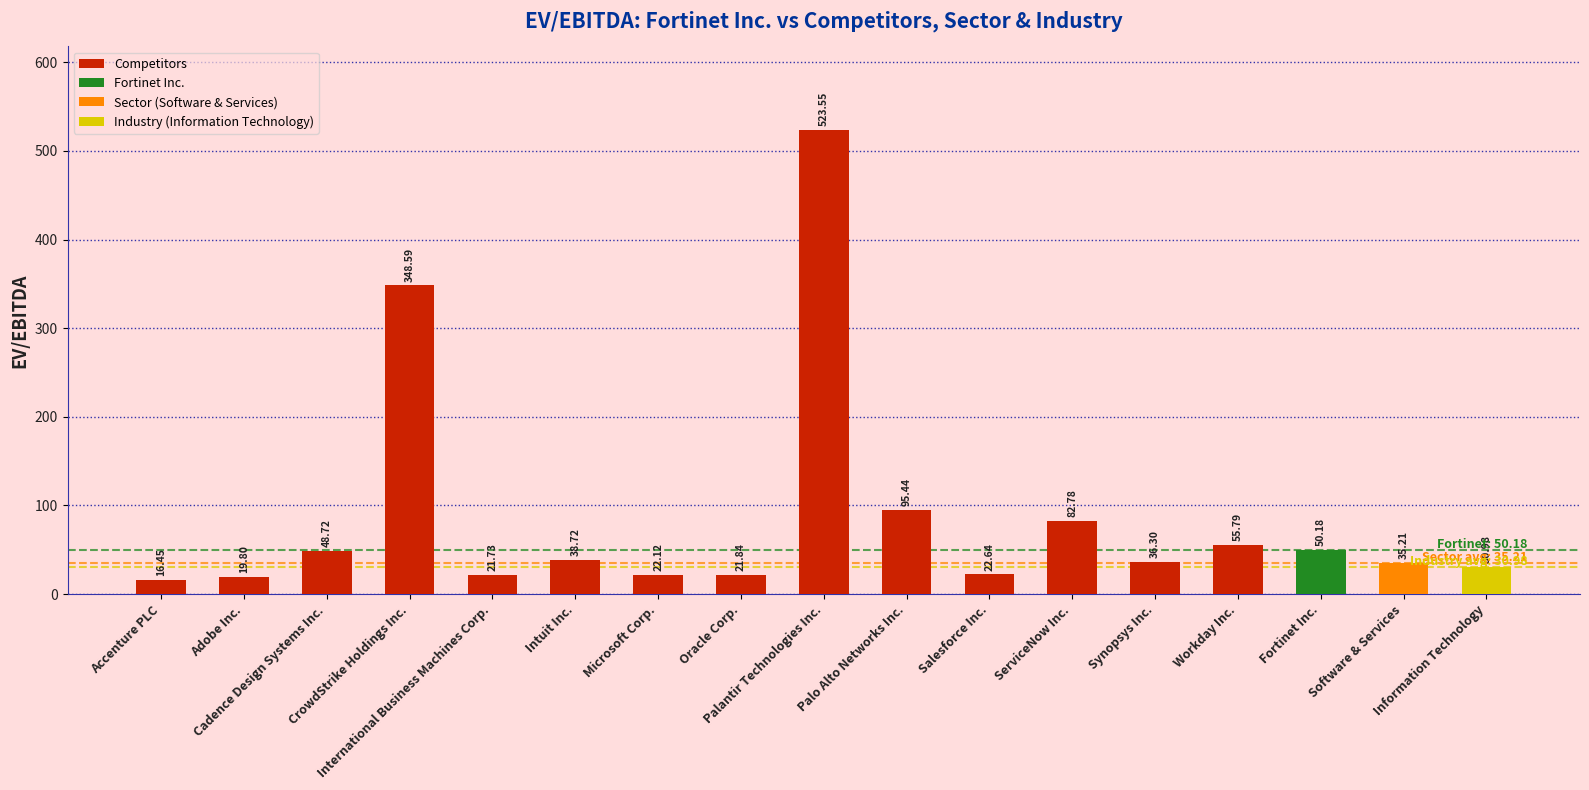

What is the label of the 8th bar from the left?

Oracle Corp.